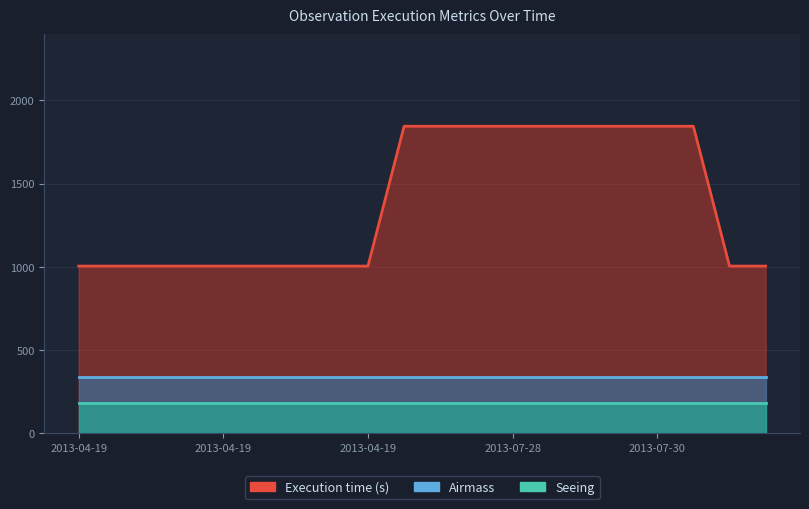

True or false: Seeing has a value of 1.9 at 2013-04-22T08:04.

False